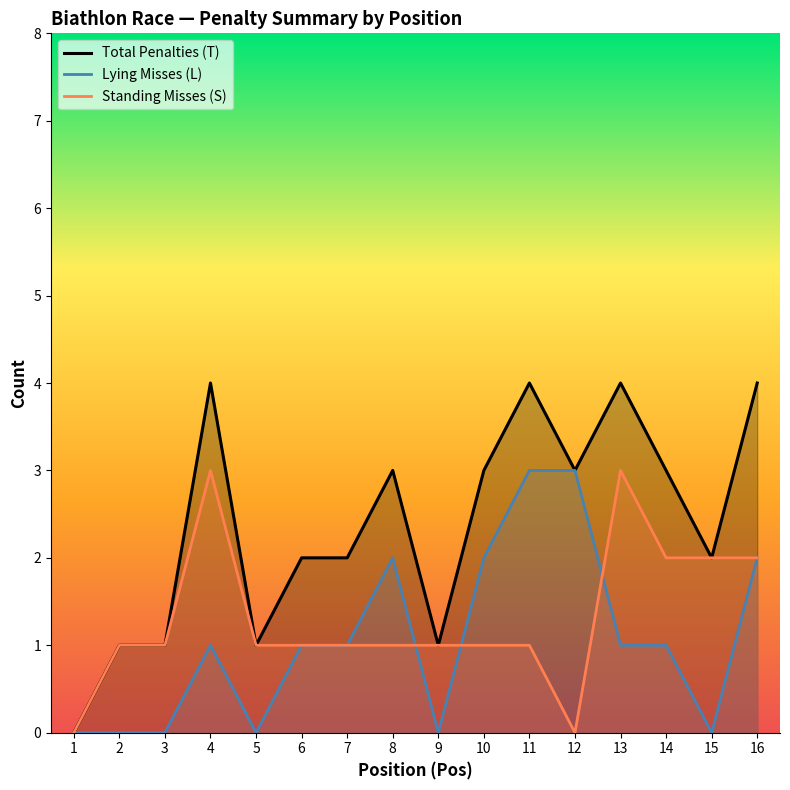

What is the spread (max minus min) of values at 3?

1